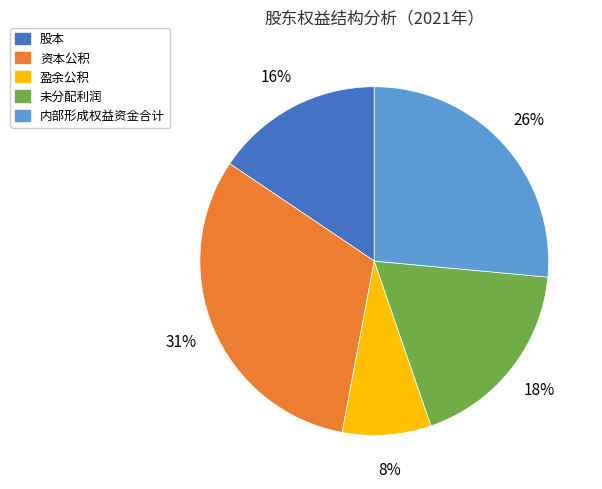

How many segments does this pie chart have?

5